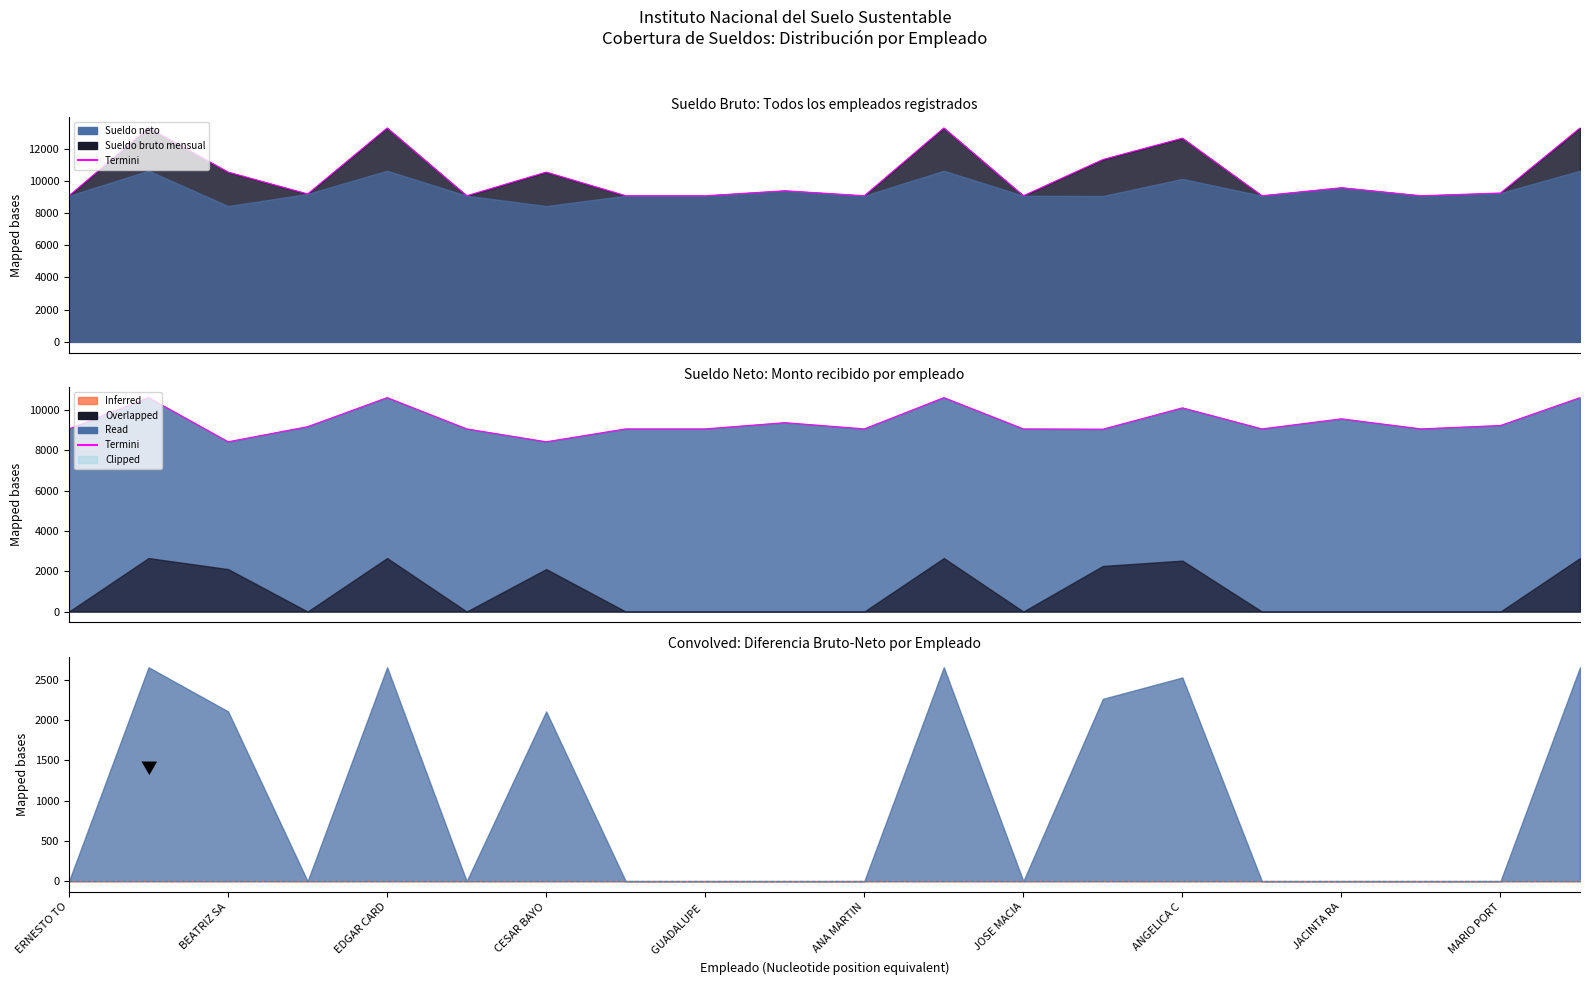

How many points are lower than both their immediate neighbors (excluding endpoints)?

6